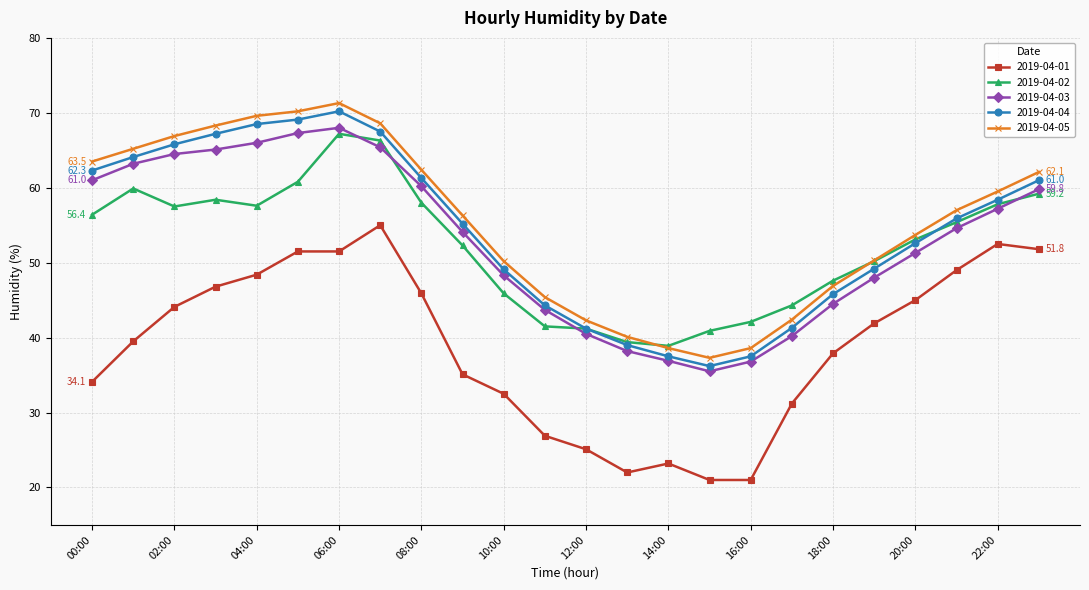

What is the highest value of the 2019-04-04 series?

70.2